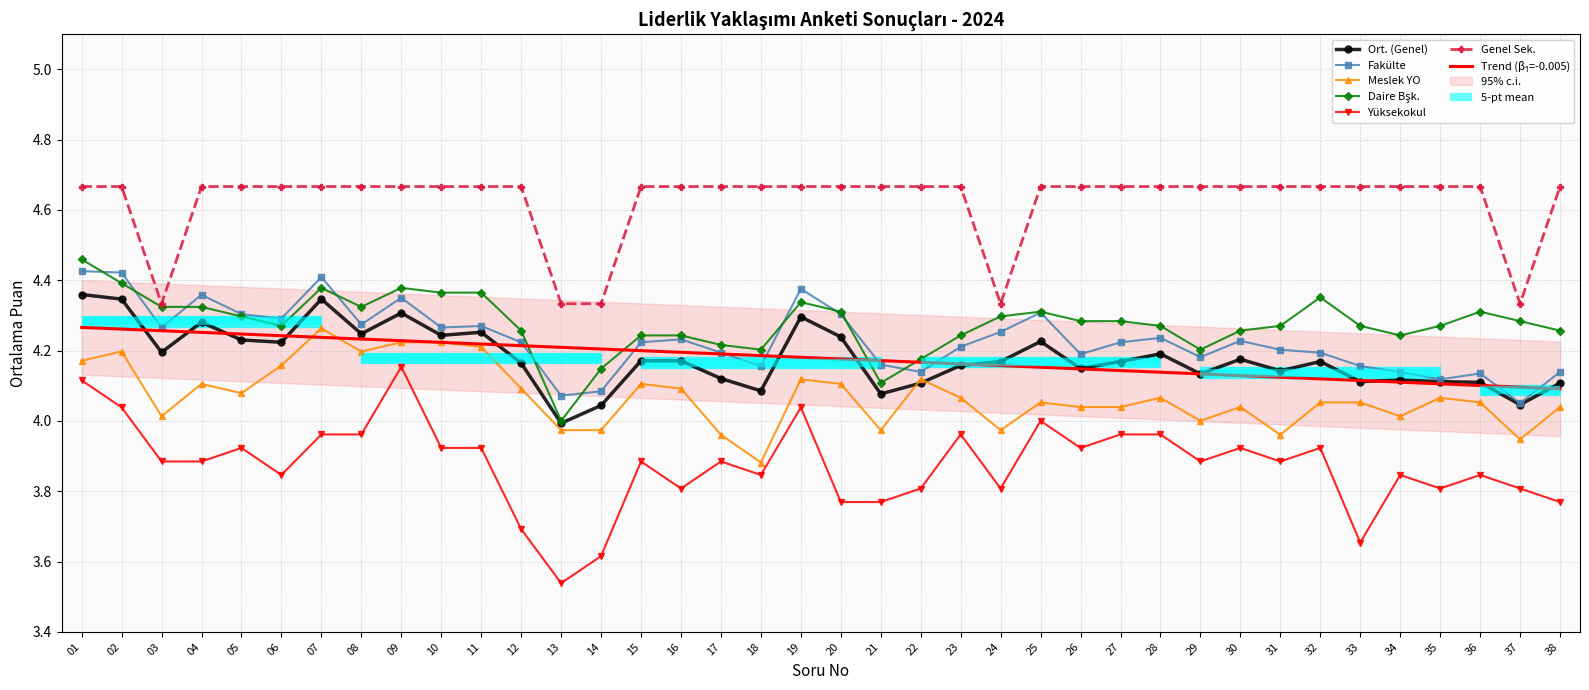

Reading left to right, extract all data points from this chart.

Ort. (Genel): 4.4	4.3	4.2	4.3	4.2	4.2	4.3	4.2	4.3	4.2	4.3	4.2	4.0	4.0	4.2	4.2	4.1	4.1	4.3	4.2	4.1	4.1	4.2	4.2	4.2	4.1	4.2	4.2	4.1	4.2	4.1	4.2	4.1	4.1	4.1	4.1	4.0	4.1
Fakülte: 4.4	4.4	4.3	4.4	4.3	4.3	4.4	4.3	4.4	4.3	4.3	4.2	4.1	4.1	4.2	4.2	4.2	4.2	4.4	4.3	4.2	4.1	4.2	4.3	4.3	4.2	4.2	4.2	4.2	4.2	4.2	4.2	4.2	4.1	4.1	4.1	4.1	4.1
Meslek YO: 4.2	4.2	4.0	4.1	4.1	4.2	4.3	4.2	4.2	4.2	4.2	4.1	4.0	4.0	4.1	4.1	4.0	3.9	4.1	4.1	4.0	4.1	4.1	4.0	4.1	4.0	4.0	4.1	4.0	4.0	4.0	4.1	4.1	4.0	4.1	4.1	3.9	4.0
Daire Bşk.: 4.5	4.4	4.3	4.3	4.3	4.3	4.4	4.3	4.4	4.4	4.4	4.3	4.0	4.1	4.2	4.2	4.2	4.2	4.3	4.3	4.1	4.2	4.2	4.3	4.3	4.3	4.3	4.3	4.2	4.3	4.3	4.4	4.3	4.2	4.3	4.3	4.3	4.3
Yüksekokul: 4.1	4.0	3.9	3.9	3.9	3.8	4.0	4.0	4.2	3.9	3.9	3.7	3.5	3.6	3.9	3.8	3.9	3.8	4.0	3.8	3.8	3.8	4.0	3.8	4.0	3.9	4.0	4.0	3.9	3.9	3.9	3.9	3.7	3.8	3.8	3.8	3.8	3.8
Genel Sek.: 4.7	4.7	4.3	4.7	4.7	4.7	4.7	4.7	4.7	4.7	4.7	4.7	4.3	4.3	4.7	4.7	4.7	4.7	4.7	4.7	4.7	4.7	4.7	4.3	4.7	4.7	4.7	4.7	4.7	4.7	4.7	4.7	4.7	4.7	4.7	4.7	4.3	4.7